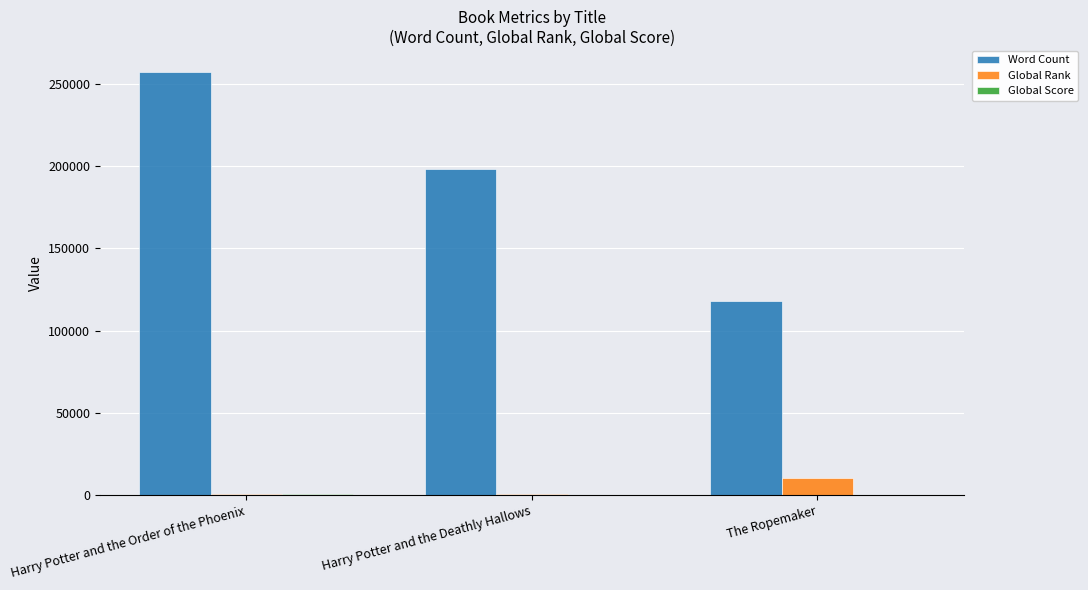

Is the value of Global Rank at Harry Potter and the Order of the Phoenix greater than the value of Word Count at Harry Potter and the Order of the Phoenix?

No